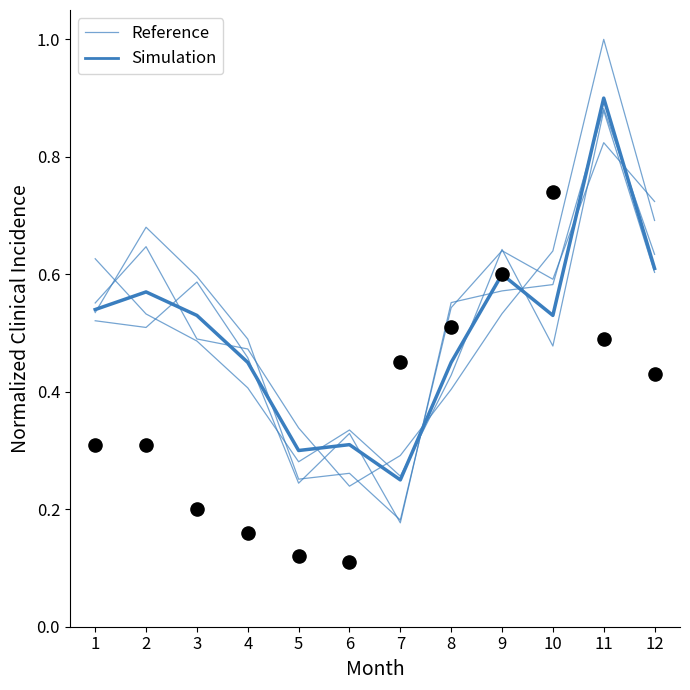

Is the value of Reference at 1 greater than the value of Simulation at 9?

No